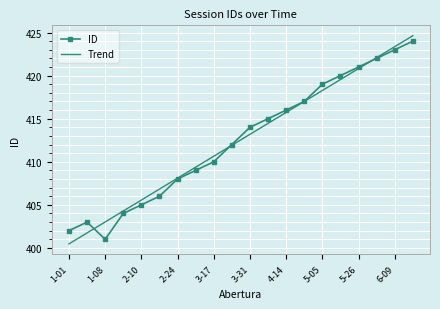

Which series has the widest spread of values?

Trend